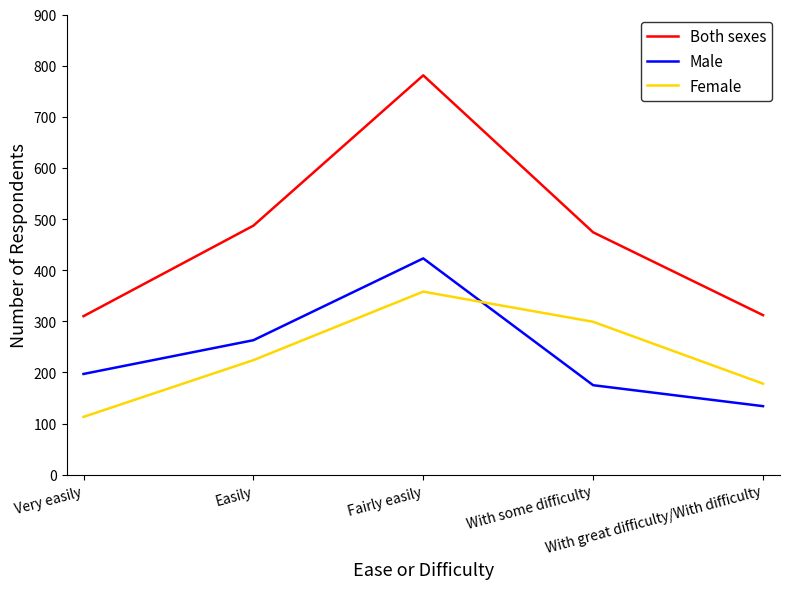

What is the difference between the maximum and minimum values in the Female series?

245